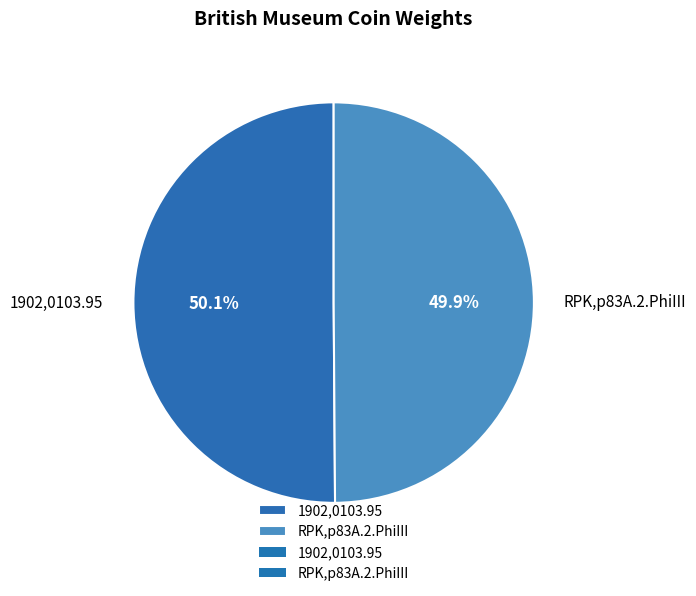

Does any single category account for the majority?

Yes